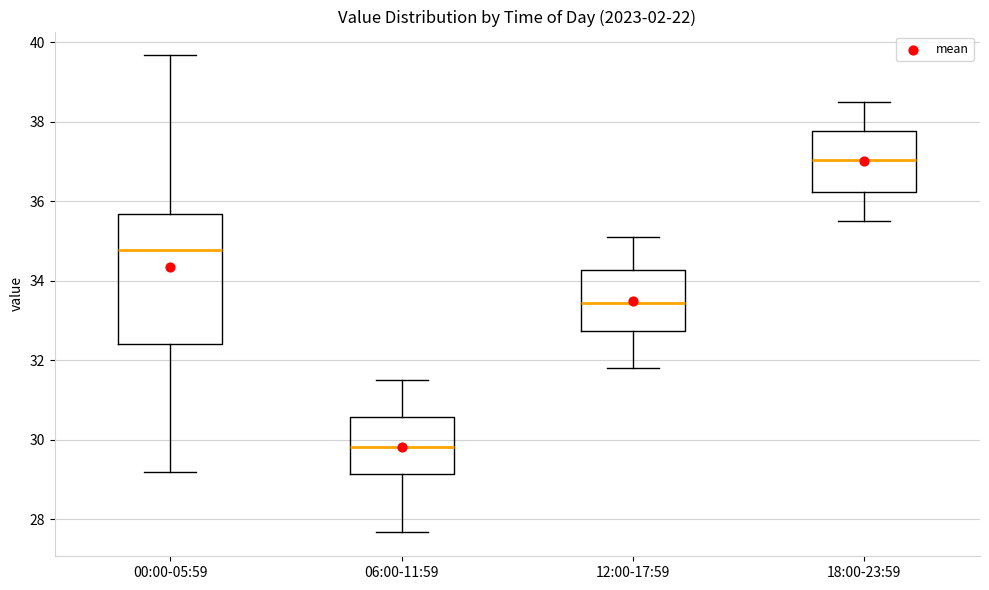

Reading left to right, transcribe this box plot: for each box, give where its median line is, the range the box spans, and where its two whiskers end, as read against the y-axis. The values are not printed on the chart, so give them approximately, as read against the axis.

00:00-05:59: median 34.8, box 32.4 to 35.6, whiskers 29.2 to 39.6
06:00-11:59: median 29.8, box 29.2 to 30.6, whiskers 27.6 to 31.6
12:00-17:59: median 33.4, box 32.8 to 34.2, whiskers 31.8 to 35.2
18:00-23:59: median 37.0, box 36.2 to 37.8, whiskers 35.6 to 38.6